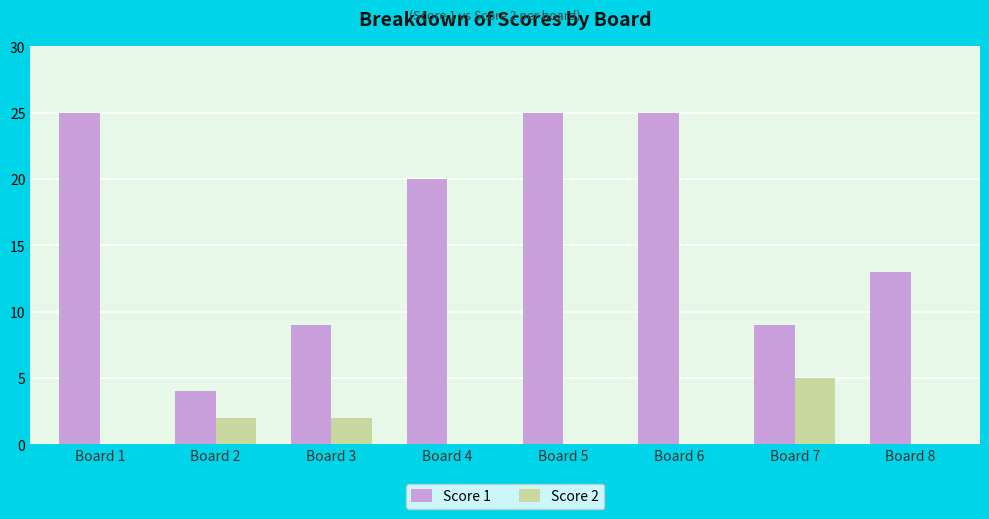

What are all the series names shown in the legend?

Score 1, Score 2